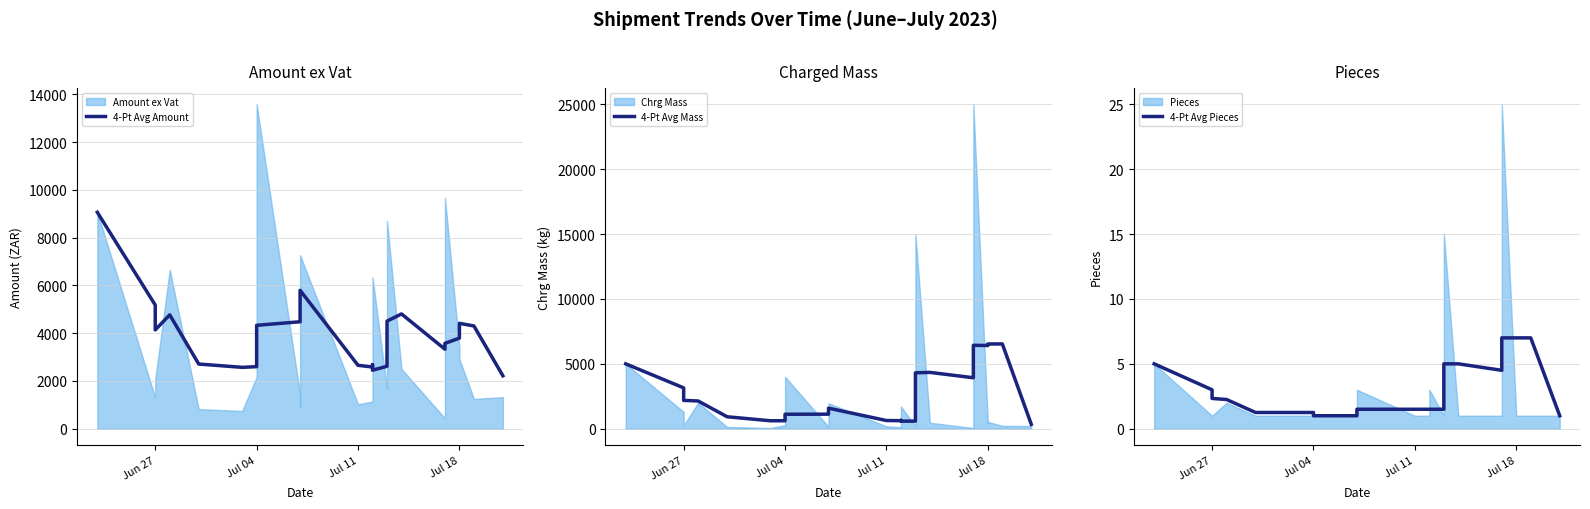

What is the value of the 4-Pt Avg Amount point at the 21st from the left?

3574.8